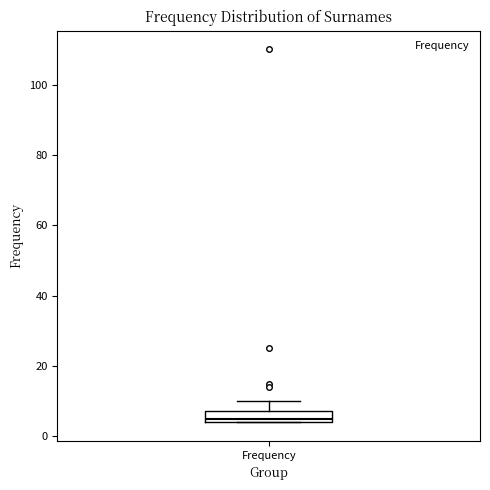

Read this box plot against the y-axis: the position of the median line, the range covered by the box, and the ends of both whiskers. The values are not printed on the chart, so give them approximately, as read against the axis.

median 6, box 4 to 8, whiskers 4 to 10